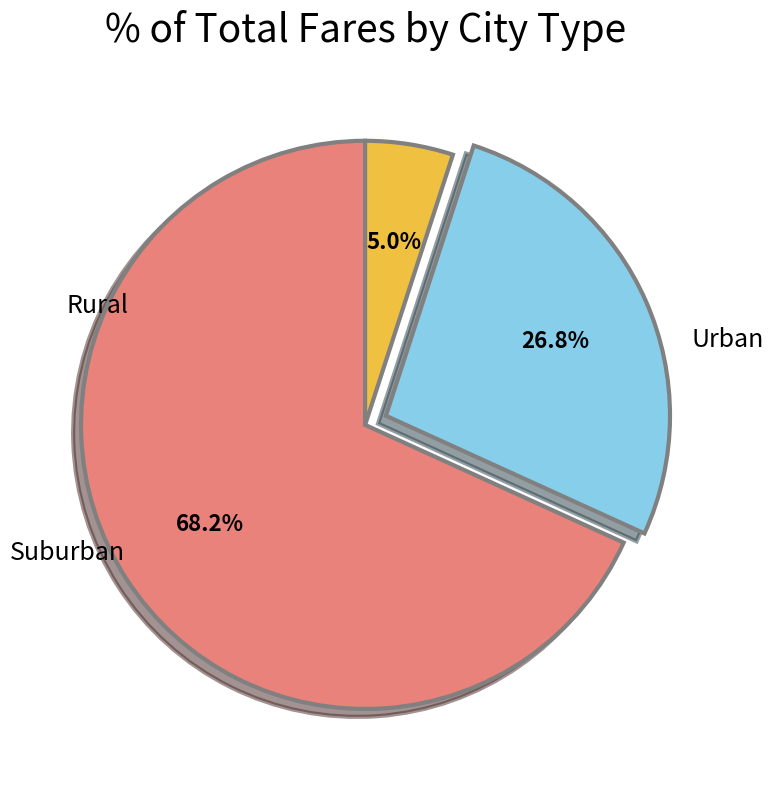

Does any single category account for the majority?

Yes